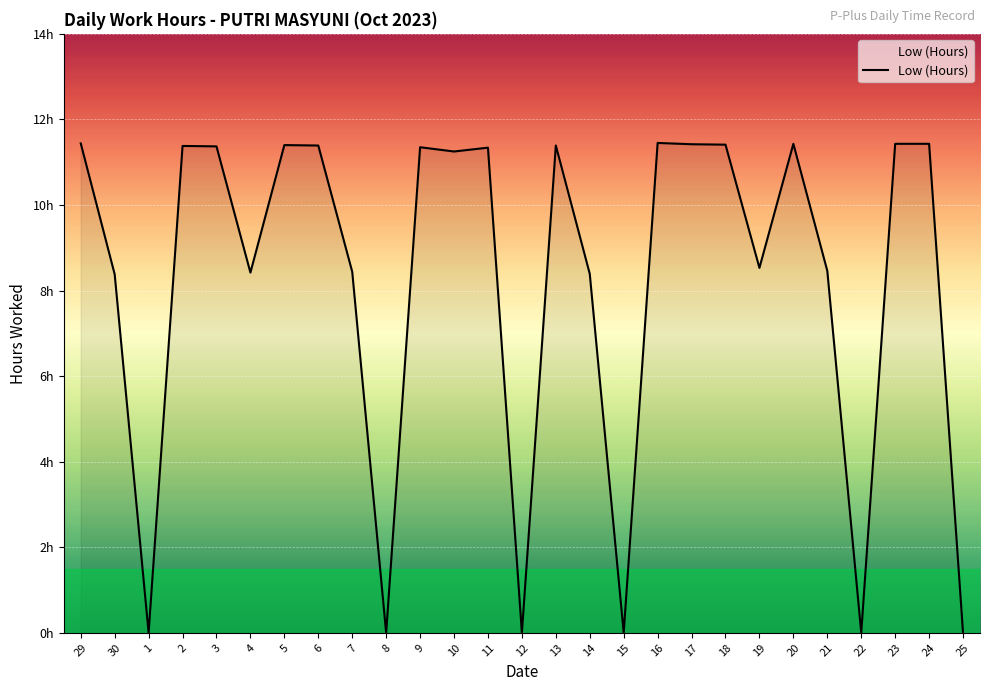

What is the change in value from 13 to 25?

-11.4